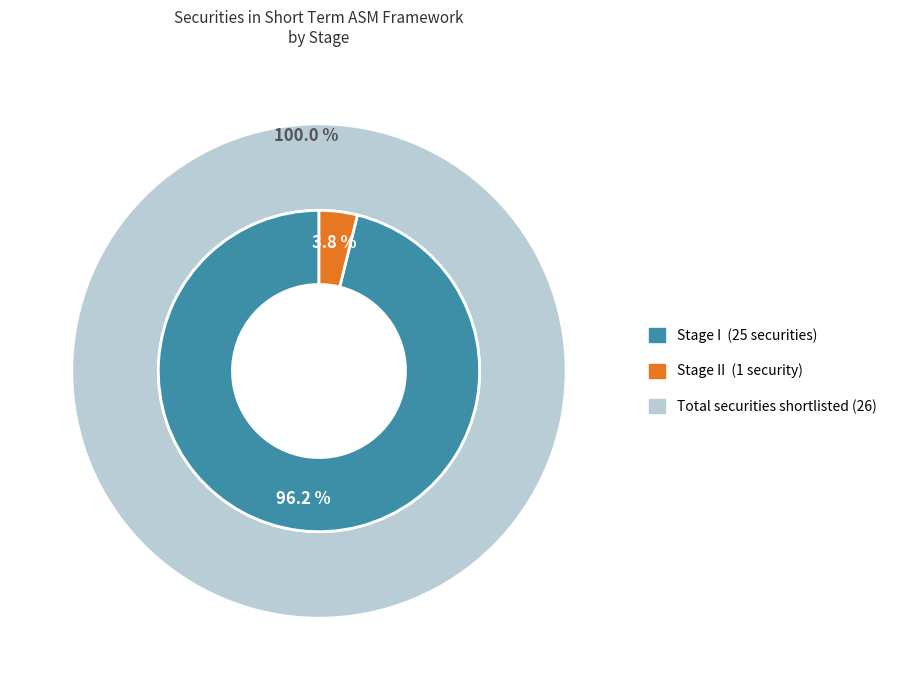

The Stage I slice represents 96% of the pie. True or false?

True